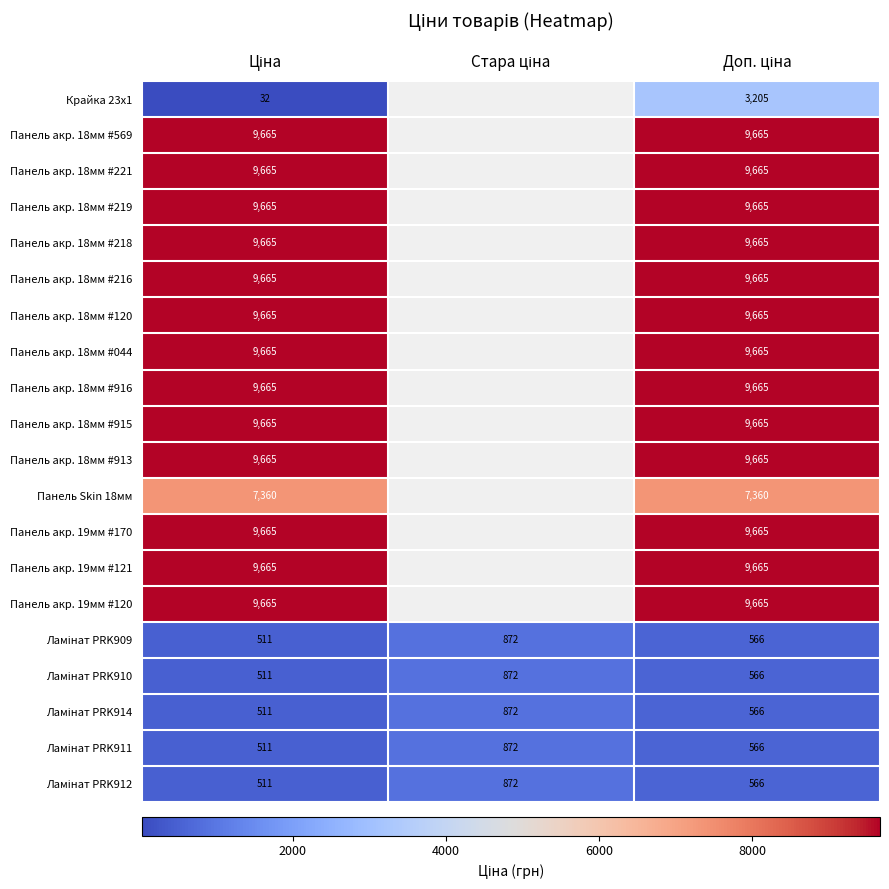

Which label corresponds to the smallest value in the chart?

Ціна